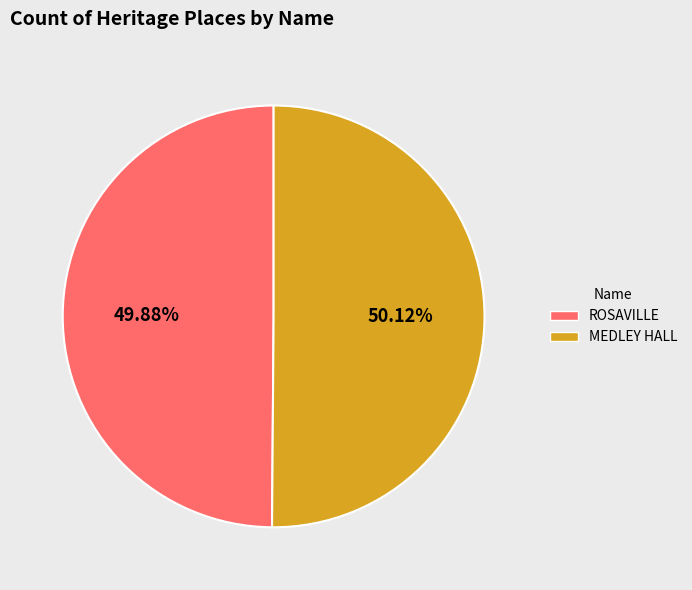

What percentage is the MEDLEY HALL slice, to the nearest percent?

50%